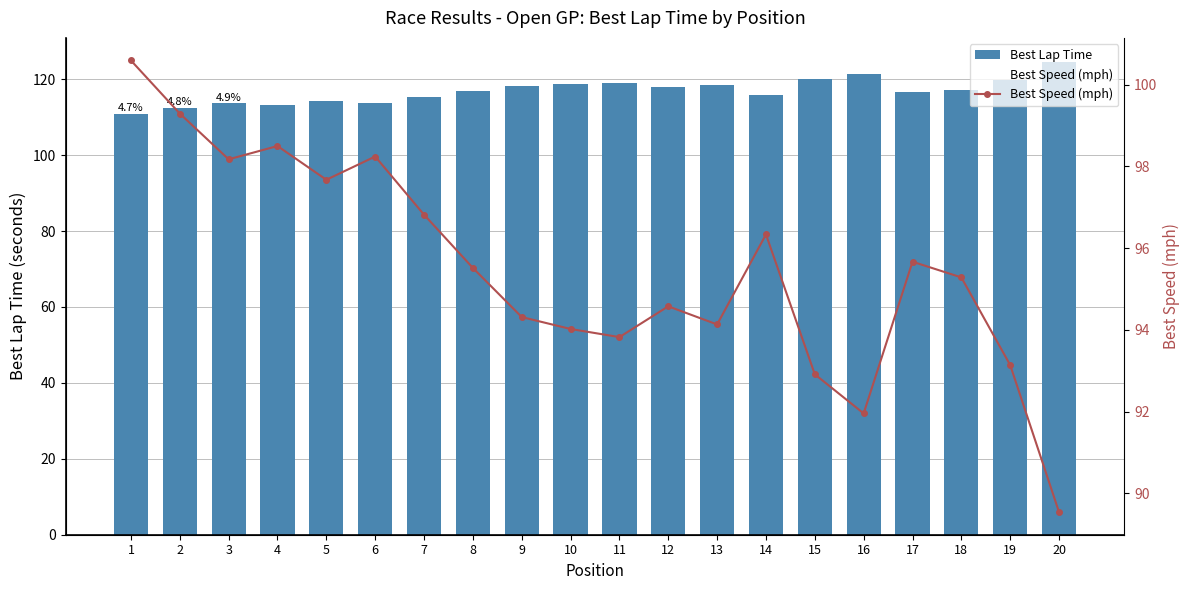

Reading left to right, extract all data points from this chart.

Best Lap Time: 1=110.9	2=112.4	3=113.7	4=113.3	5=114.3	6=113.6	7=115.3	8=116.8	9=118.3	10=118.7	11=118.9	12=118.0	13=118.6	14=115.8	15=120.1	16=121.4	17=116.7	18=117.1	19=119.8	20=124.6
Best Speed (mph): 1=100.6	2=99.3	3=98.2	4=98.5	5=97.7	6=98.2	7=96.8	8=95.5	9=94.3	10=94.0	11=93.8	12=94.6	13=94.1	14=96.3	15=92.9	16=92.0	17=95.7	18=95.3	19=93.1	20=89.5